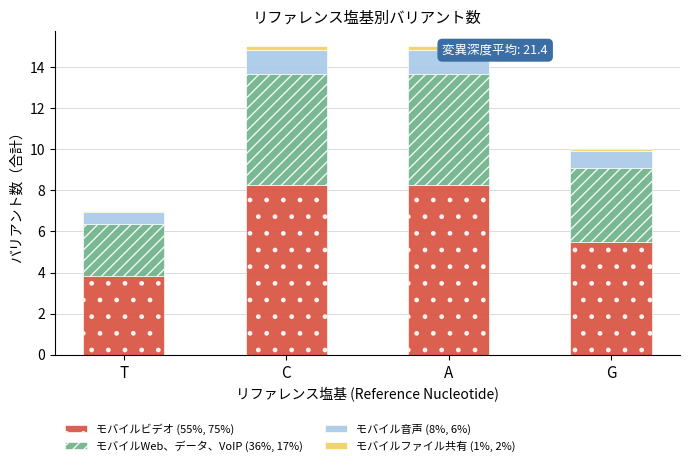

Reading left to right, extract all data points from this chart.

モバイルビデオ (55%, 75%): 3.9	8.2	8.2	5.5
モバイルWeb、データ、VoIP (36%, 17%): 2.5	5.4	5.4	3.6
モバイル音声 (8%, 6%): 0.6	1.2	1.2	0.8
モバイルファイル共有 (1%, 2%): 0.1	0.2	0.2	0.1